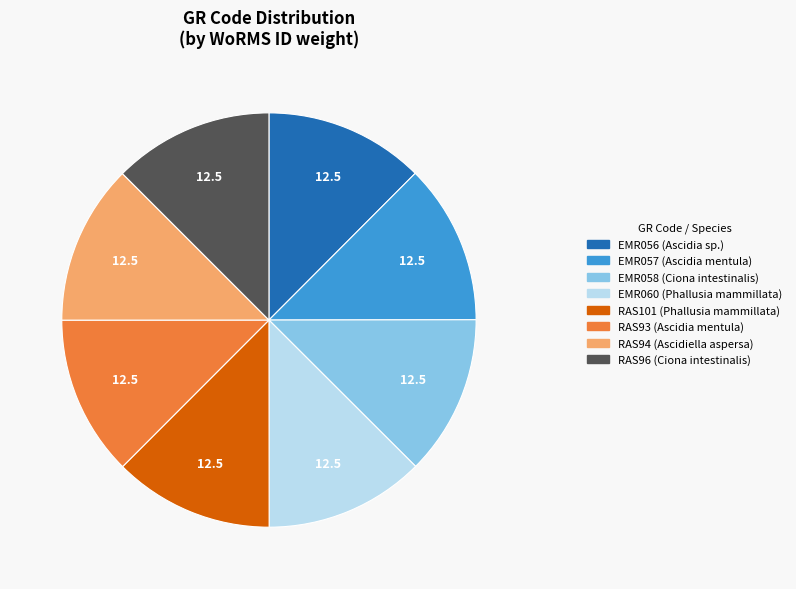

Does EMR057 (Ascidia mentula) account for over 50% of the chart?

No